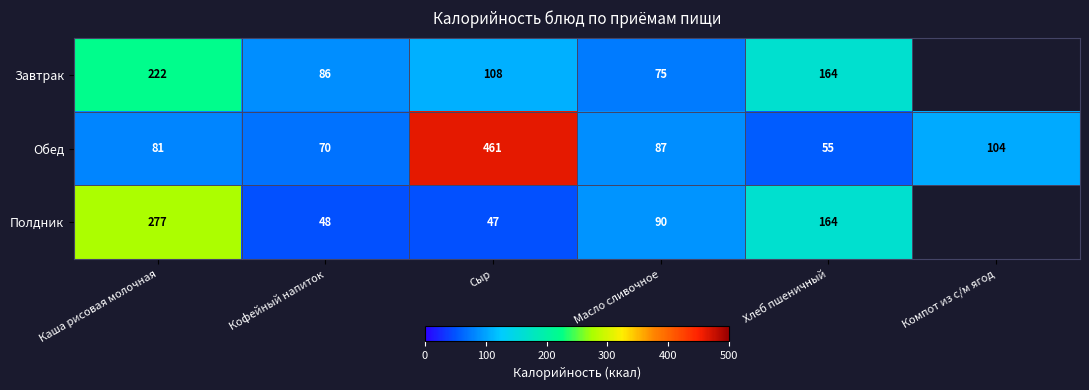

Rank the series at Масло сливочное from lowest to highest value.

Завтрак, Обед, Полдник